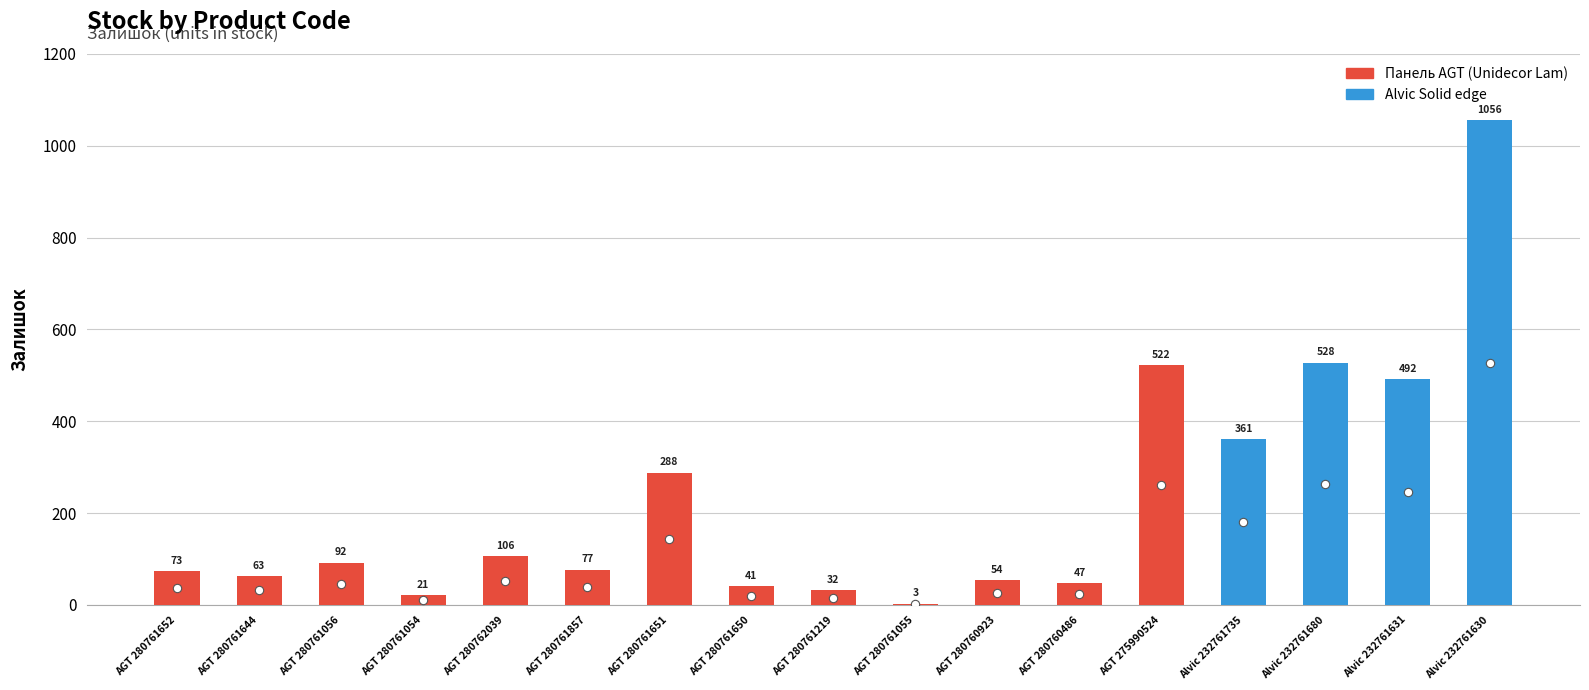

The value at AGT 280761644 is 23. True or false?

False